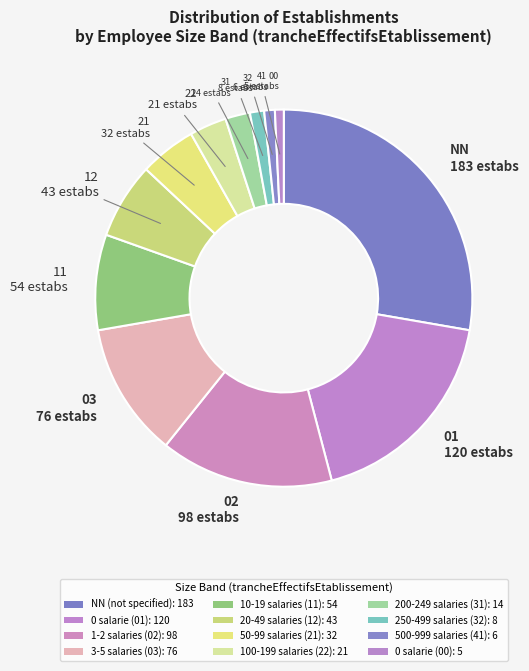

Count the number of slices in the pie.

12